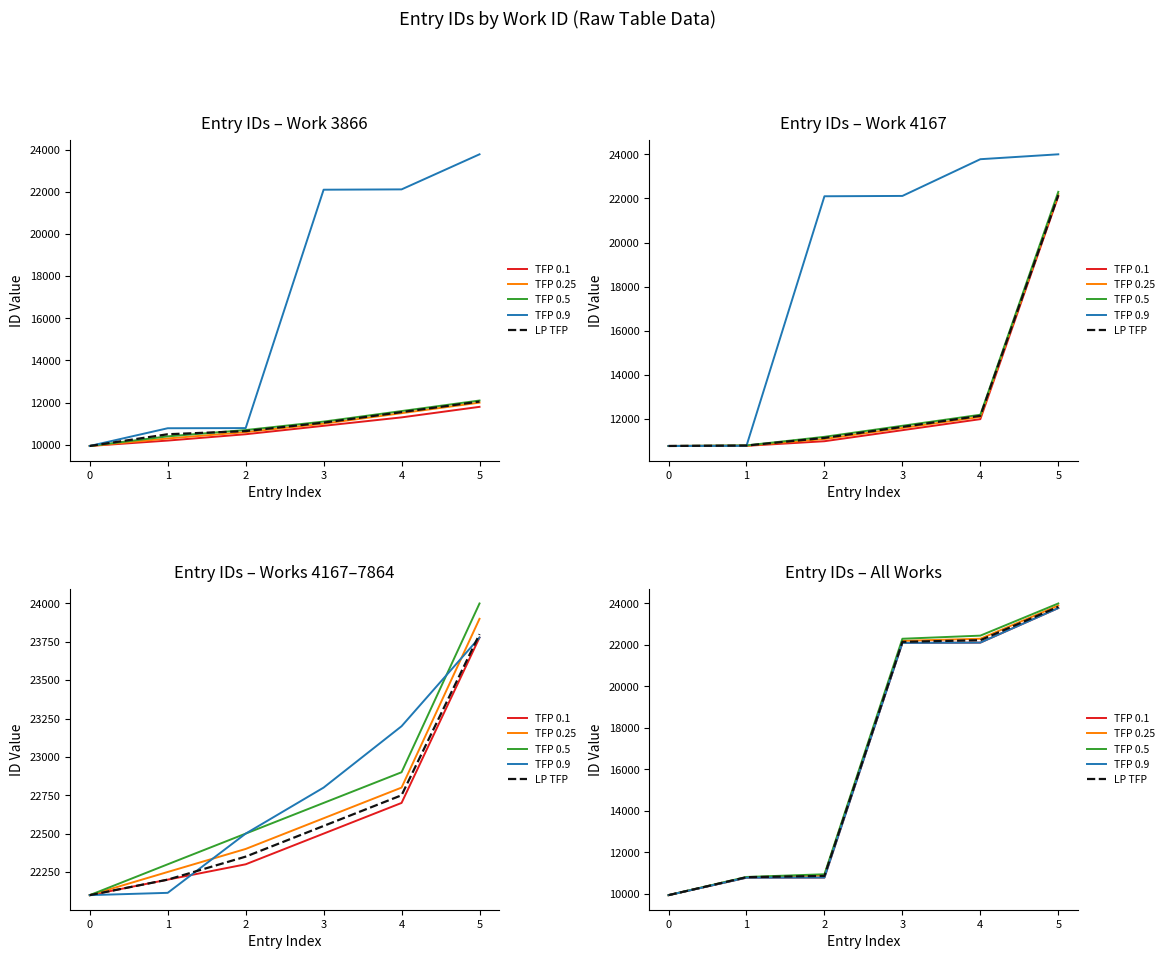

True or false: TFP 0.25 and TFP 0.5 cross at least once.

False